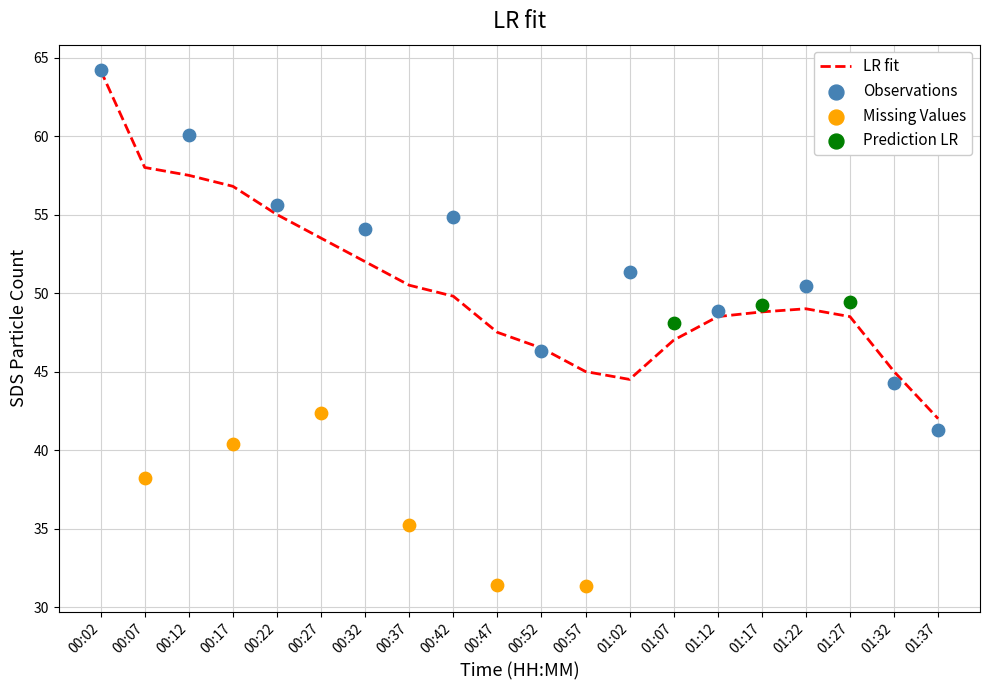

What is the maximum value for LR fit?

64.2